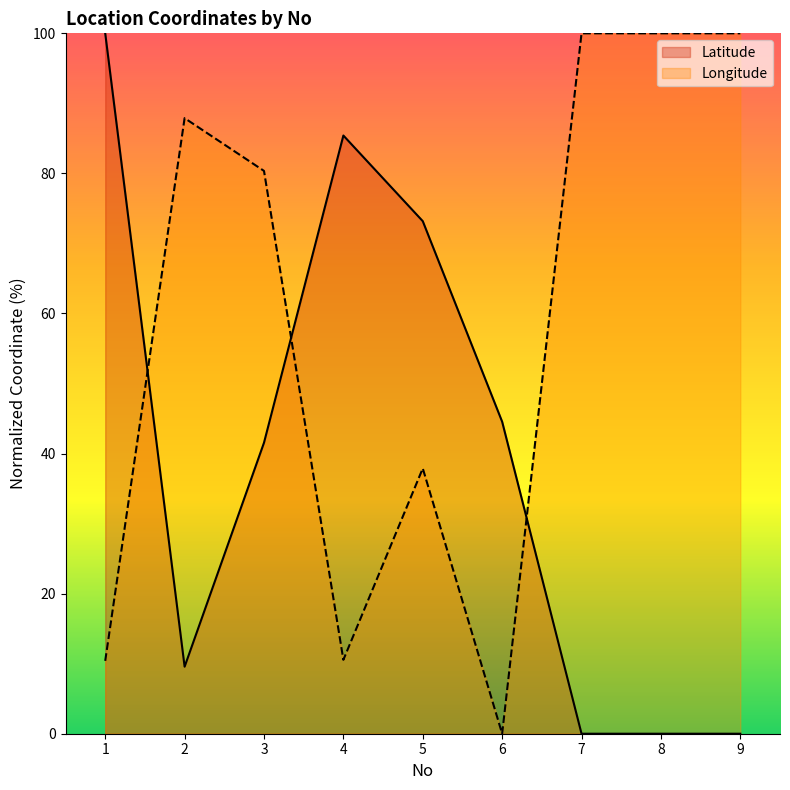

The Latitude series shows 44.5 at 6. True or false?

True